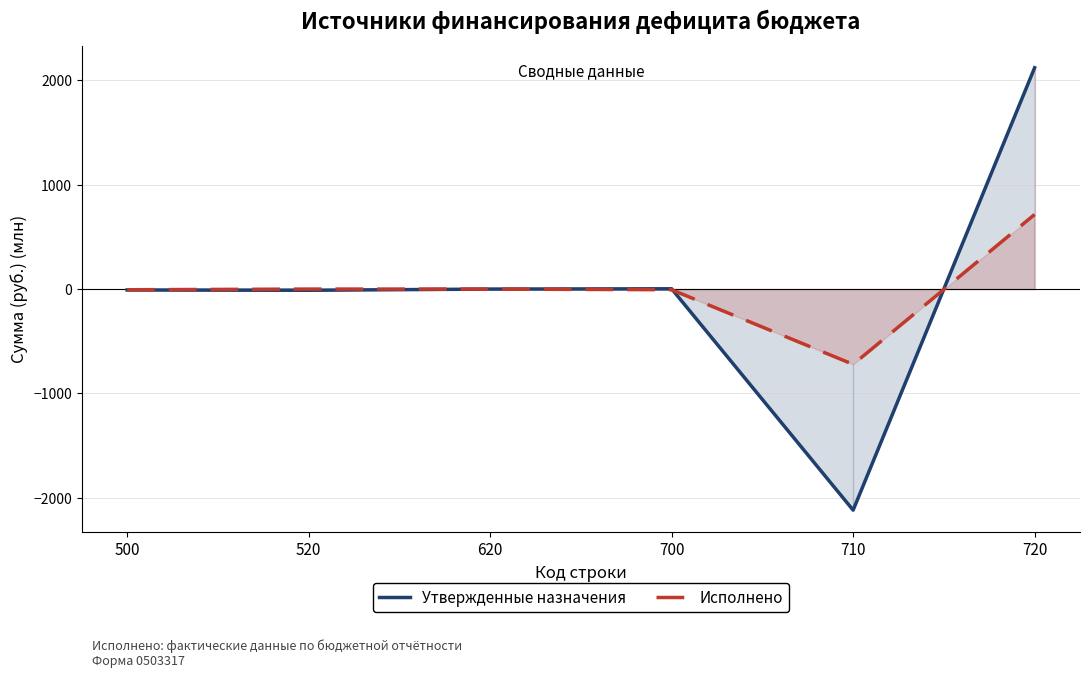

Where do Утвержденные назначения and Исполнено first cross each other?

700 and 710